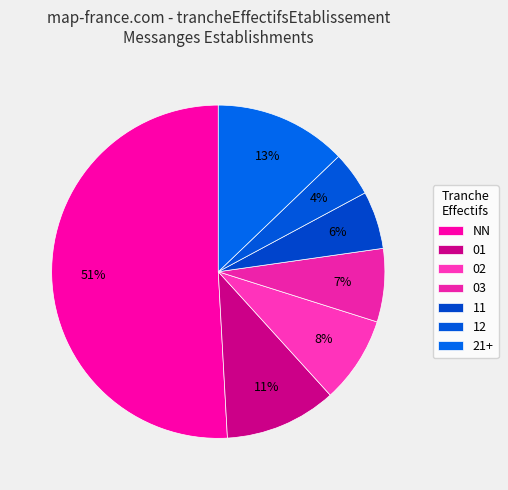

How many segments does this pie chart have?

7